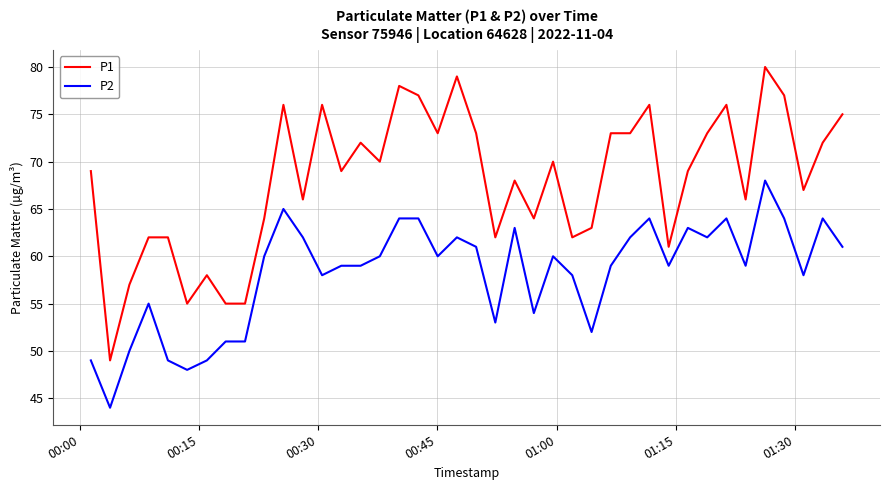

Which series has the widest spread of values?

P1